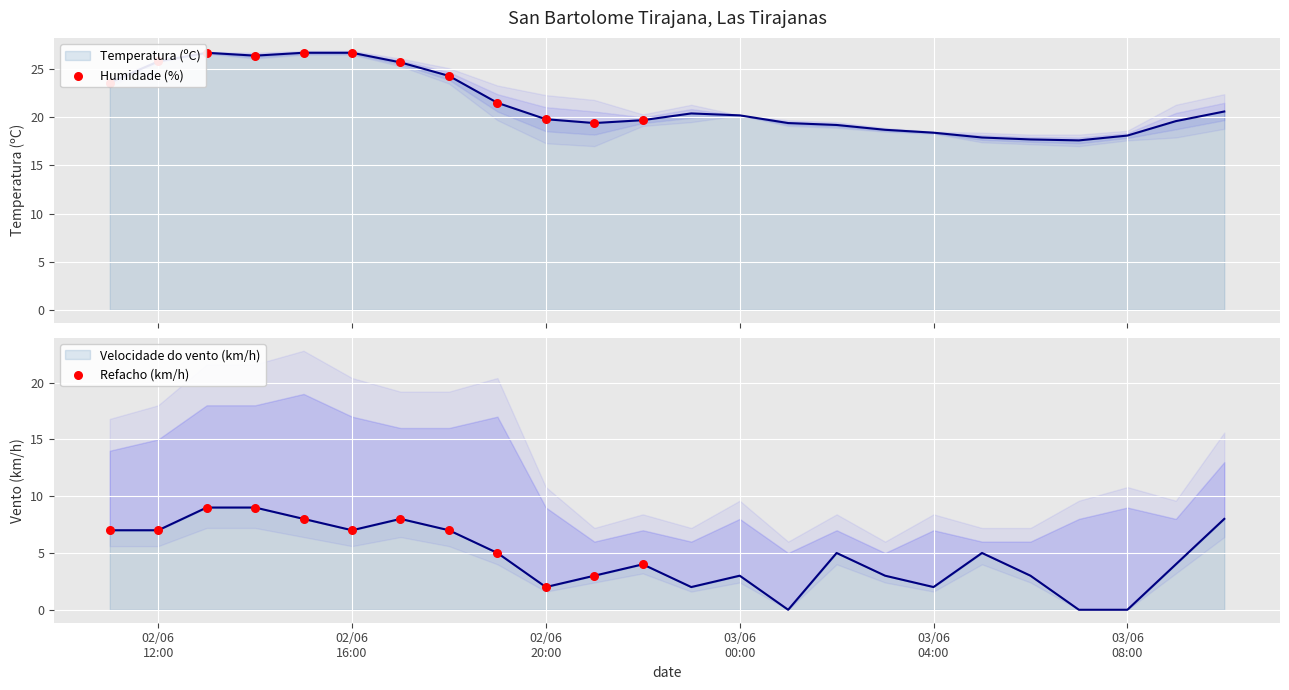

Which series has the largest Y range (max minus min)?

Humidade (%)